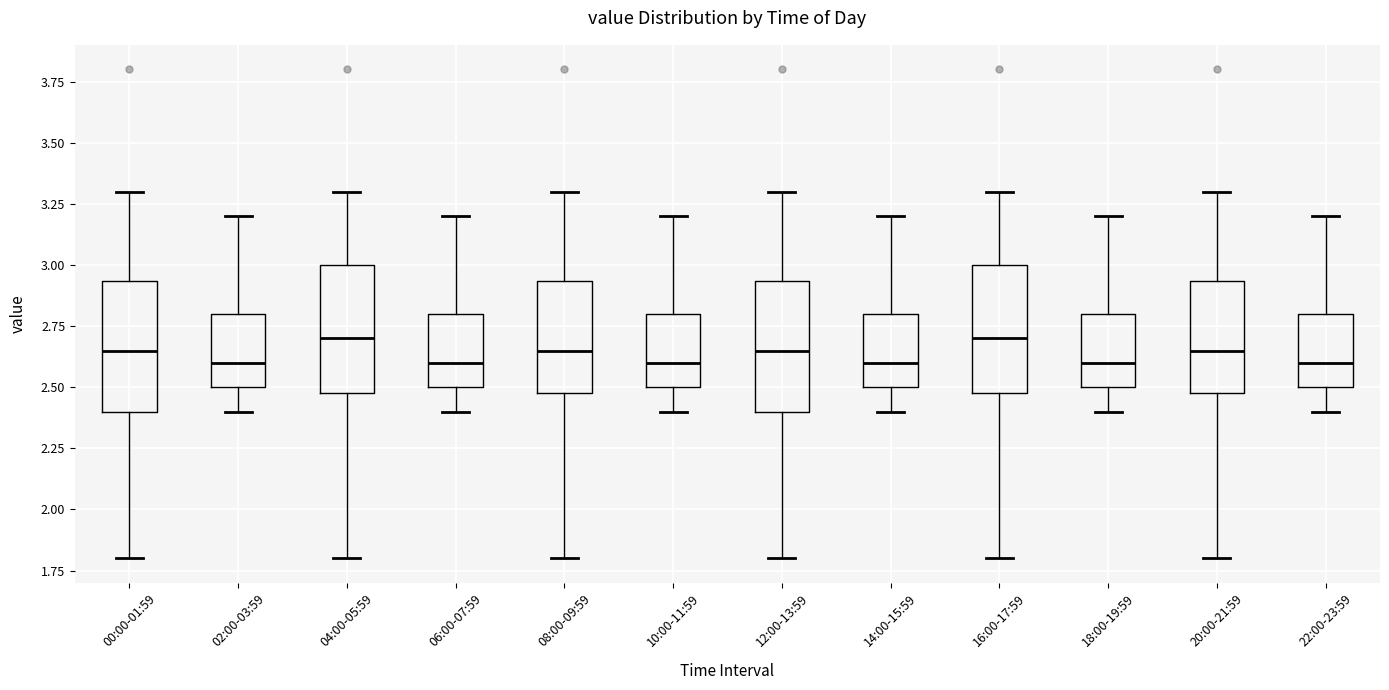

Reading left to right, read every box against the y-axis: the position of its median line, the range the box covers, and the ends of its whiskers. The values are not printed on the chart, so give them approximately, as read against the axis.

00:00-01:59: median 2.65, box 2.40 to 2.95, whiskers 1.80 to 3.30
02:00-03:59: median 2.60, box 2.50 to 2.80, whiskers 2.40 to 3.20
04:00-05:59: median 2.70, box 2.50 to 3.00, whiskers 1.80 to 3.30
06:00-07:59: median 2.60, box 2.50 to 2.80, whiskers 2.40 to 3.20
08:00-09:59: median 2.65, box 2.50 to 2.95, whiskers 1.80 to 3.30
10:00-11:59: median 2.60, box 2.50 to 2.80, whiskers 2.40 to 3.20
12:00-13:59: median 2.65, box 2.40 to 2.95, whiskers 1.80 to 3.30
14:00-15:59: median 2.60, box 2.50 to 2.80, whiskers 2.40 to 3.20
16:00-17:59: median 2.70, box 2.50 to 3.00, whiskers 1.80 to 3.30
18:00-19:59: median 2.60, box 2.50 to 2.80, whiskers 2.40 to 3.20
20:00-21:59: median 2.65, box 2.50 to 2.95, whiskers 1.80 to 3.30
22:00-23:59: median 2.60, box 2.50 to 2.80, whiskers 2.40 to 3.20